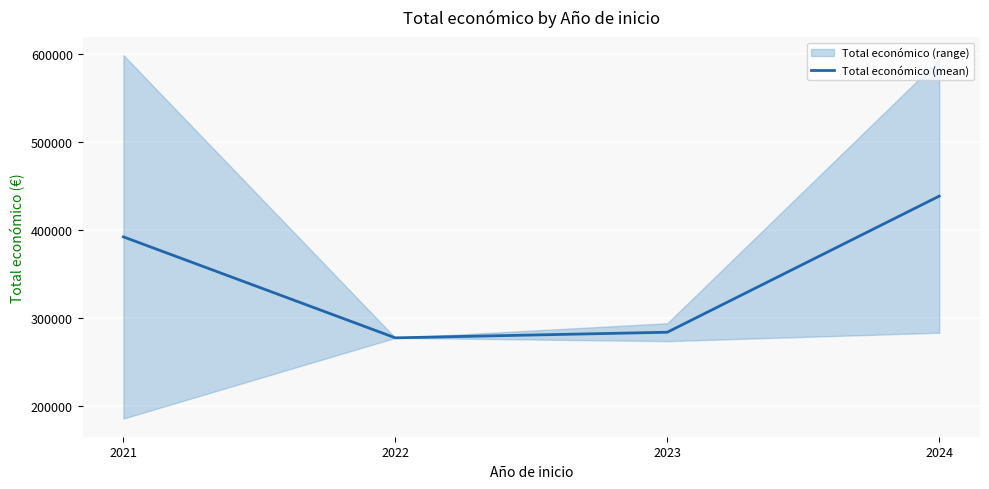

Rank the categories by value from highest to lowest.

2024, 2021, 2023, 2022